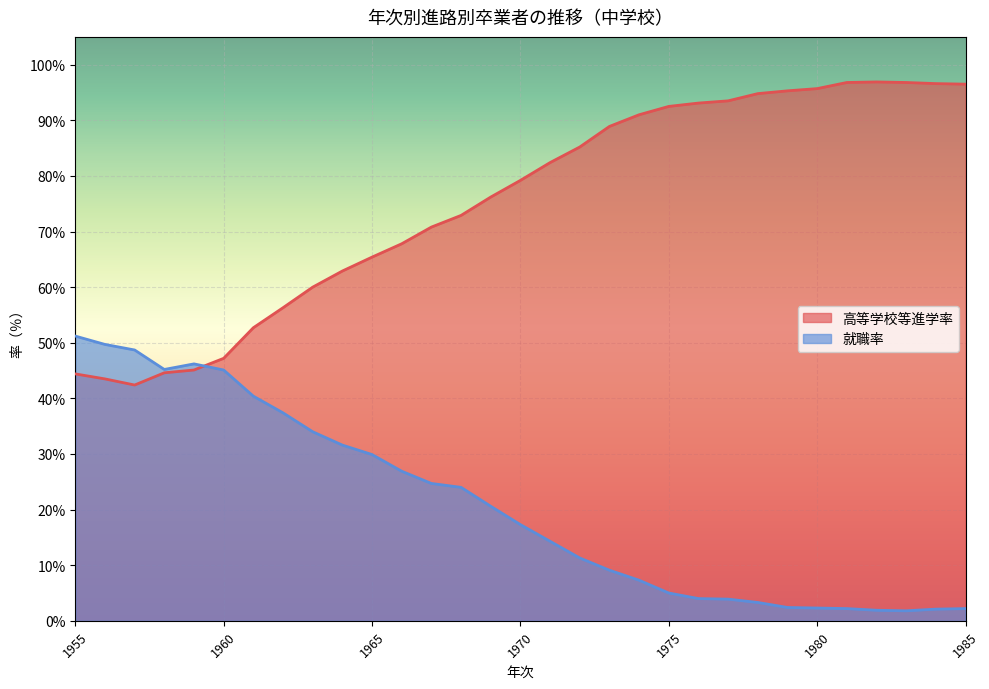

At how many categories does at least one series exceed 59?

23